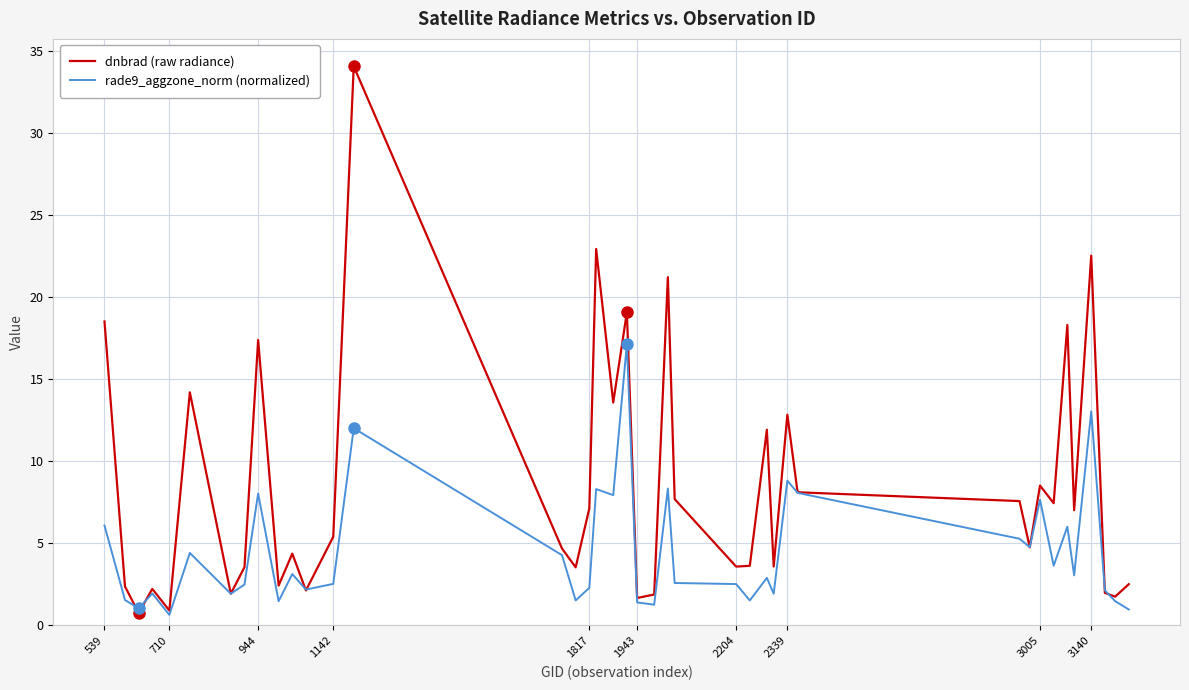

What is the maximum value shown in the chart?

34.1